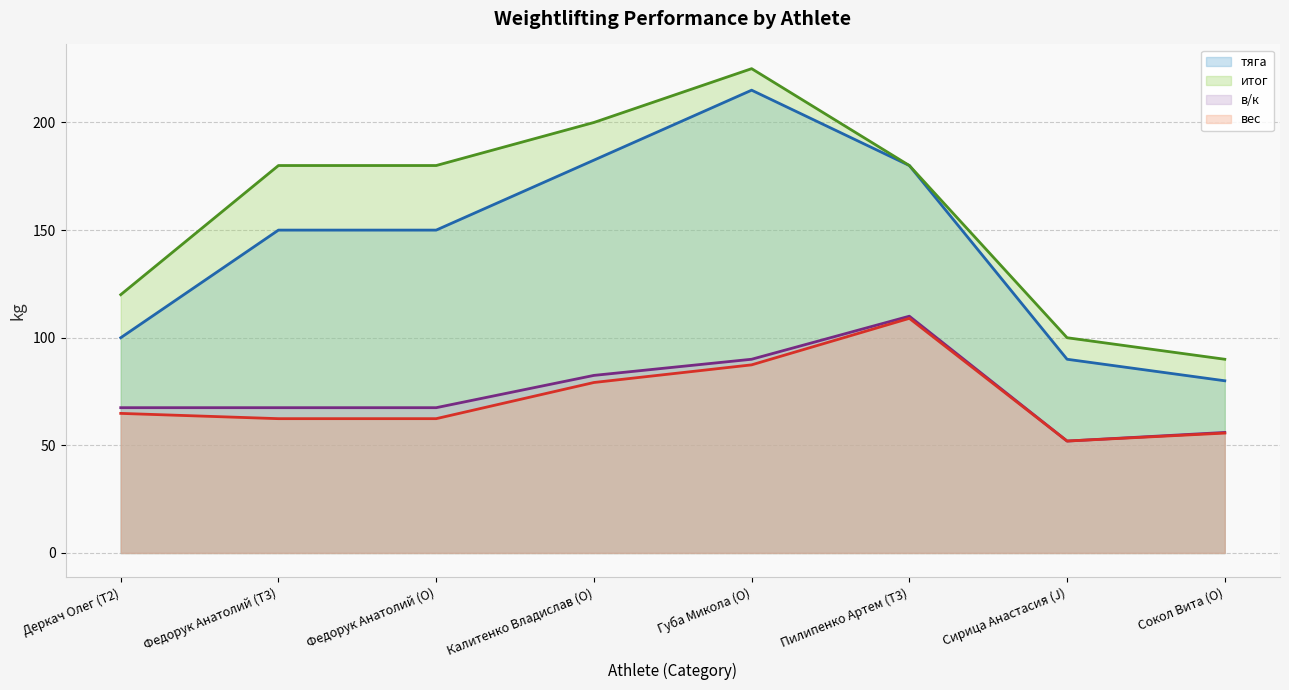

True or false: в/к (line) and итог (line) intersect in this chart.

False